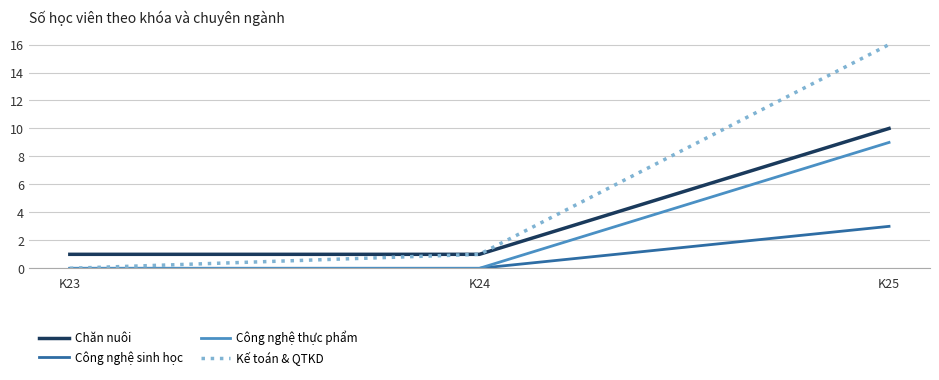

What is the spread (max minus min) of values at K25?

13